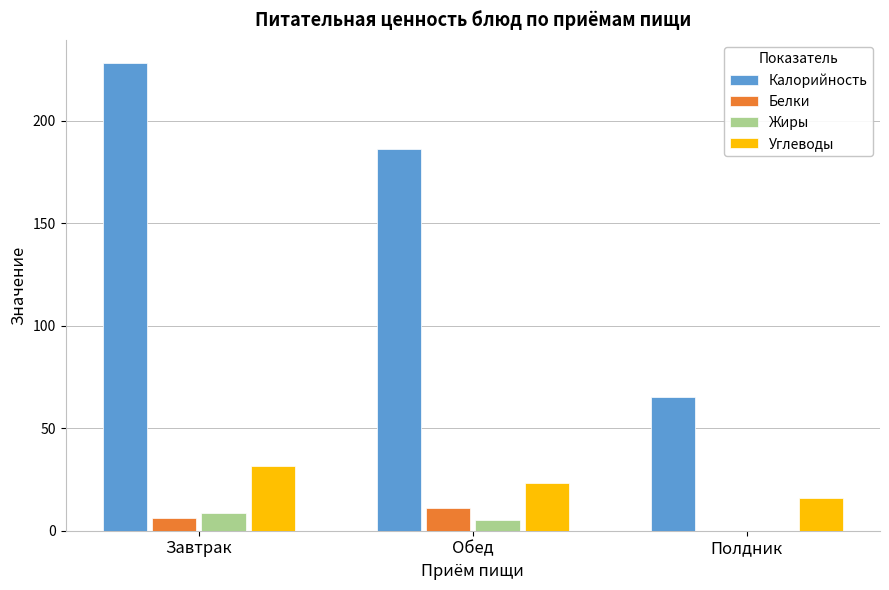

The Углеводы series shows 15.9 at Полдник. True or false?

True